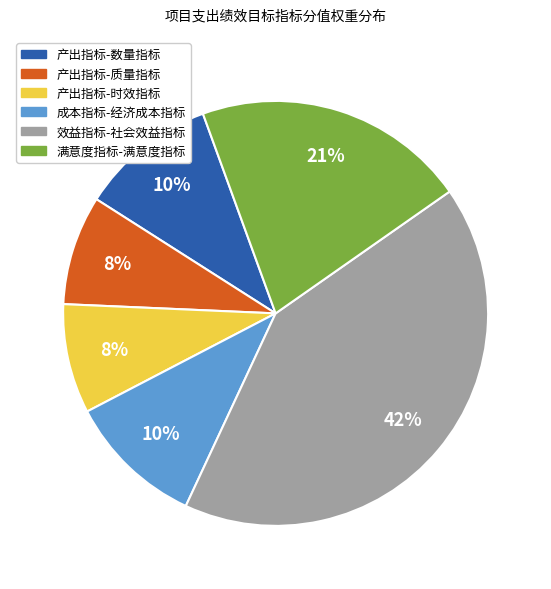

To the nearest percent, what is the difference between the 产出指标-时效指标 and 成本指标-经济成本指标 slice percentages?

2%